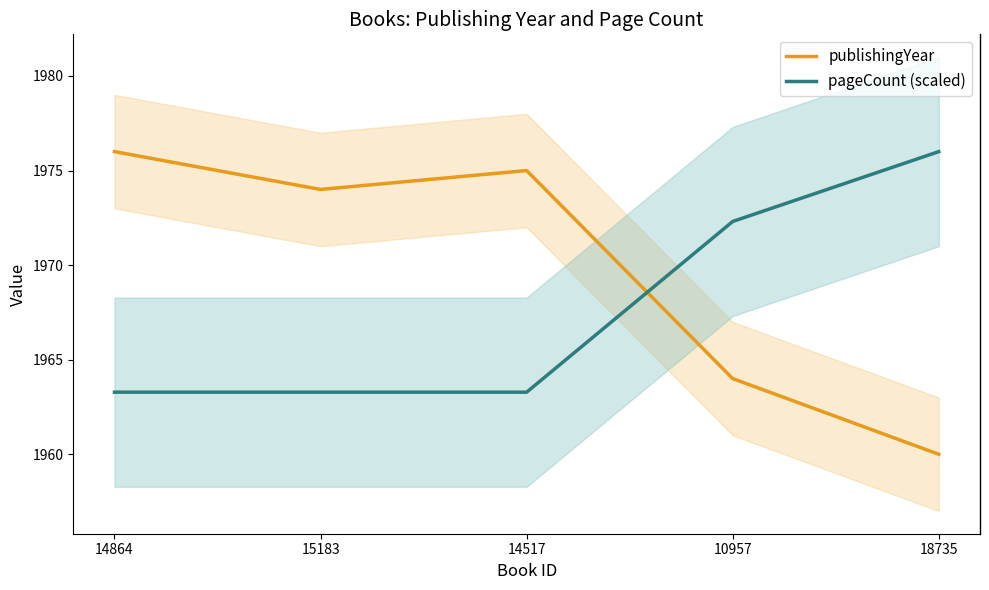

At how many categories does at least one series exceed 1962?

5